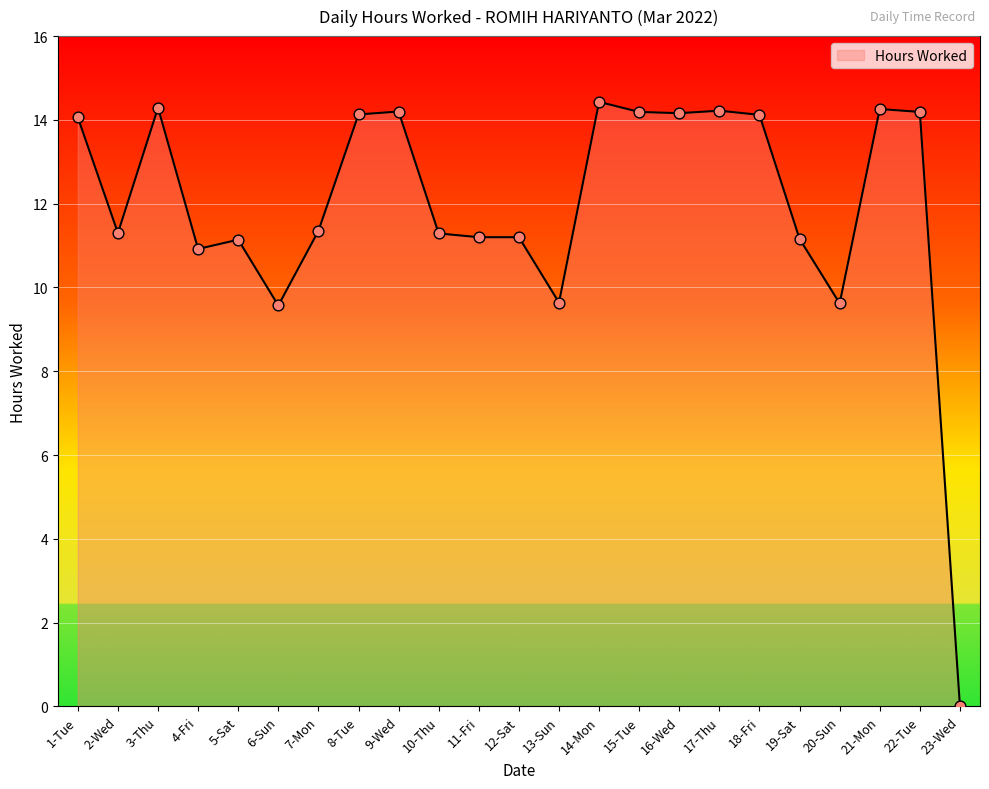

Approximately how many times larger is the value at 15-Tue compared to 17-Thu?

1.0